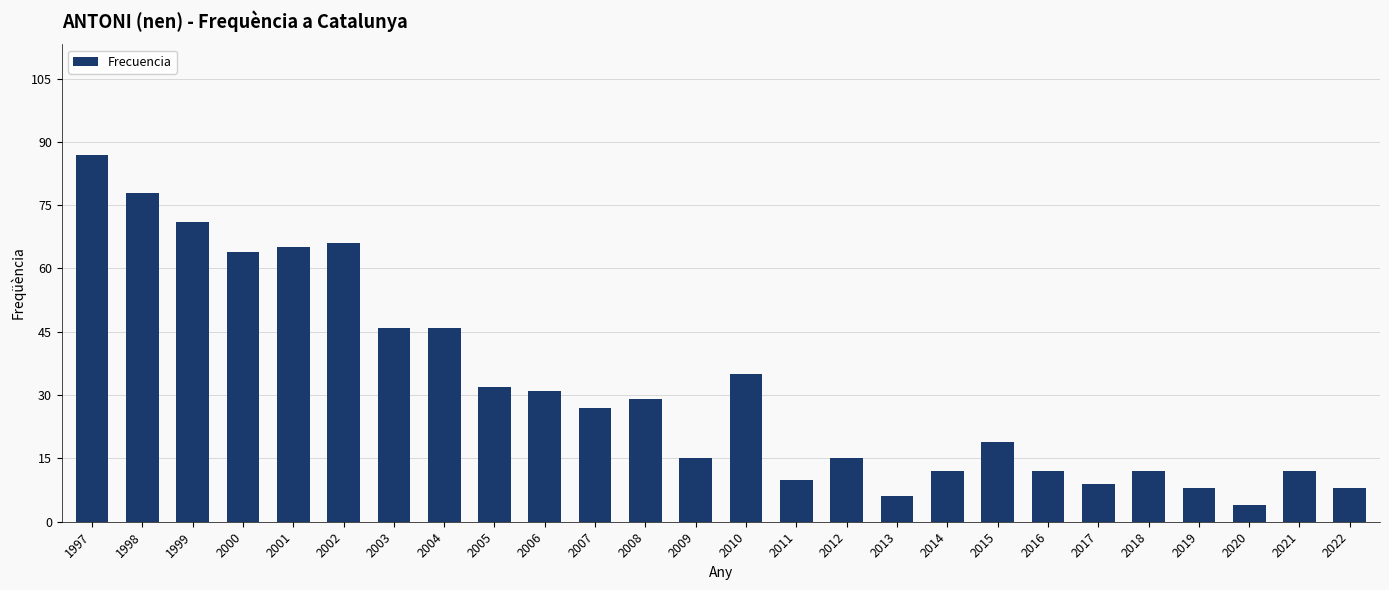

Are the bars grouped side by side (vs. stacked)?

No